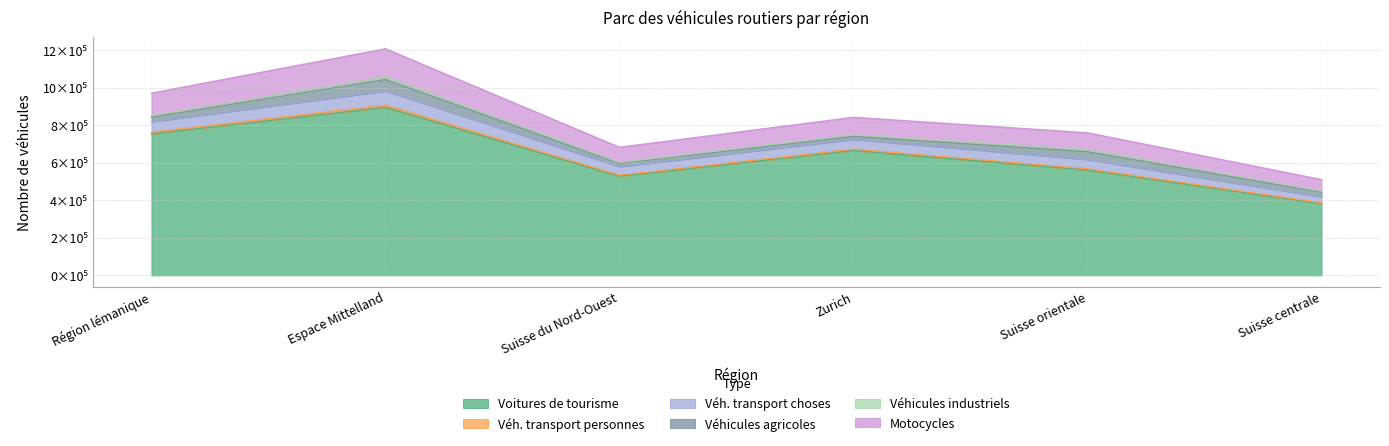

True or false: Véh. transport personnes has more than 0 interior local peaks.

True